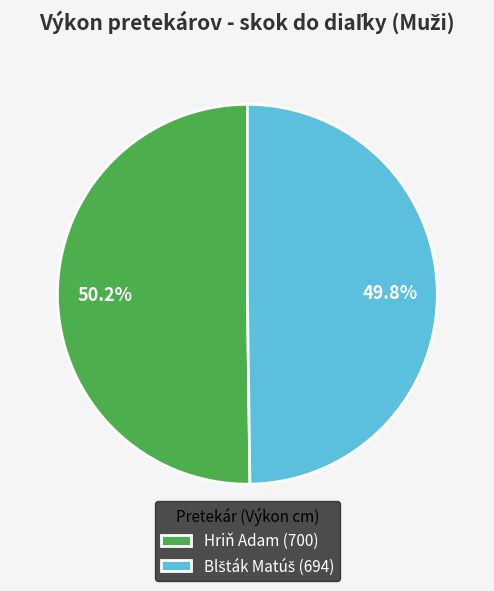

Is there any slice that represents more than half of the pie?

Yes